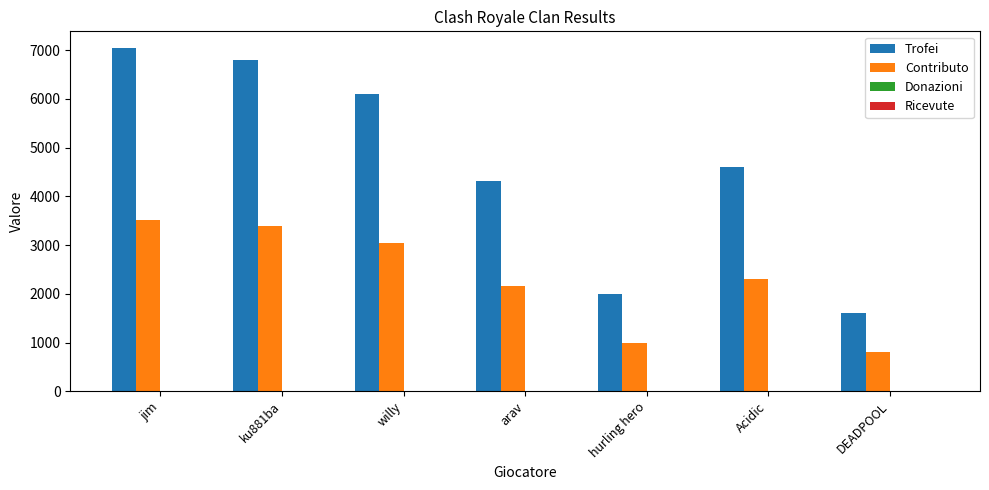

What is the value of the Contributo bar at the 5th from the left?

1000